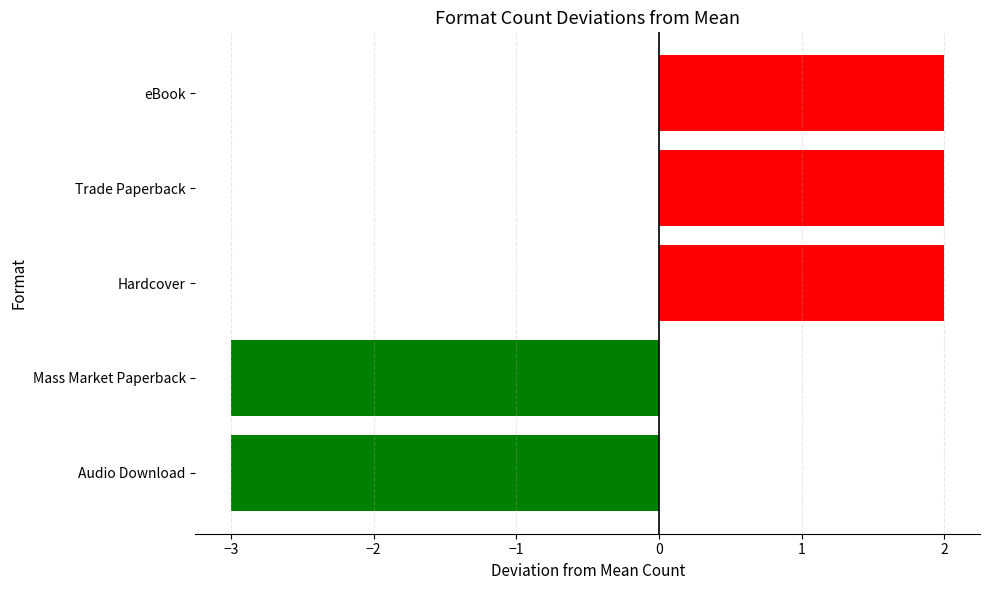

Reading top to bottom, what are all the values shown in this chart?

eBook=2	Trade Paperback=2	Hardcover=2	Mass Market Paperback=-3	Audio Download=-3